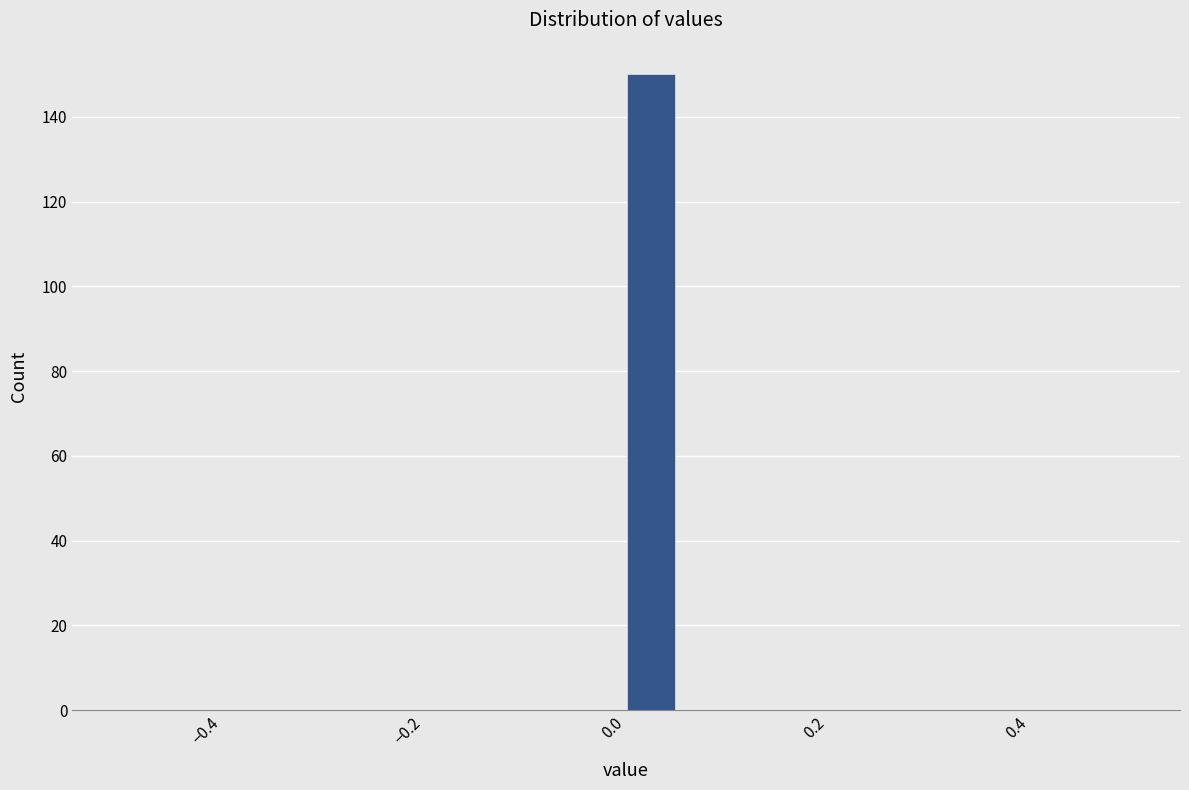

Around what value on the x-axis is the tallest bar? Give the approximate position of its centre, as read against the axis.

0.02